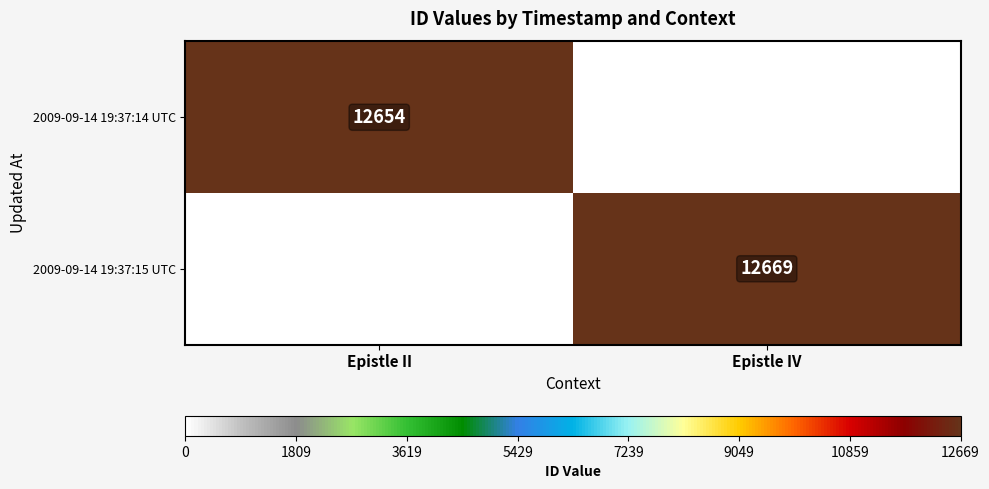

The 2009-09-14 19:37:15 UTC series shows 12669 at Epistle IV. True or false?

True